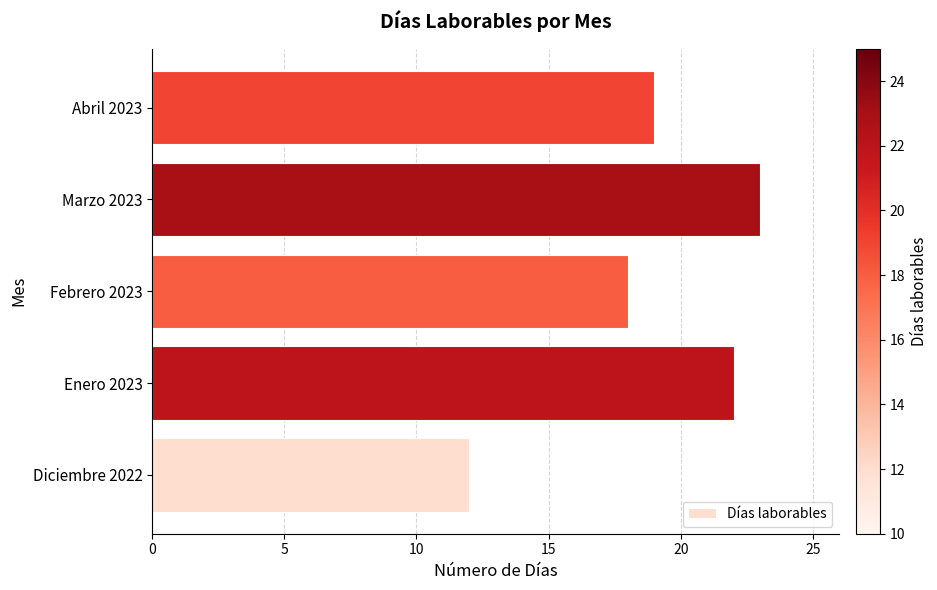

Count the number of categories in the chart.

5